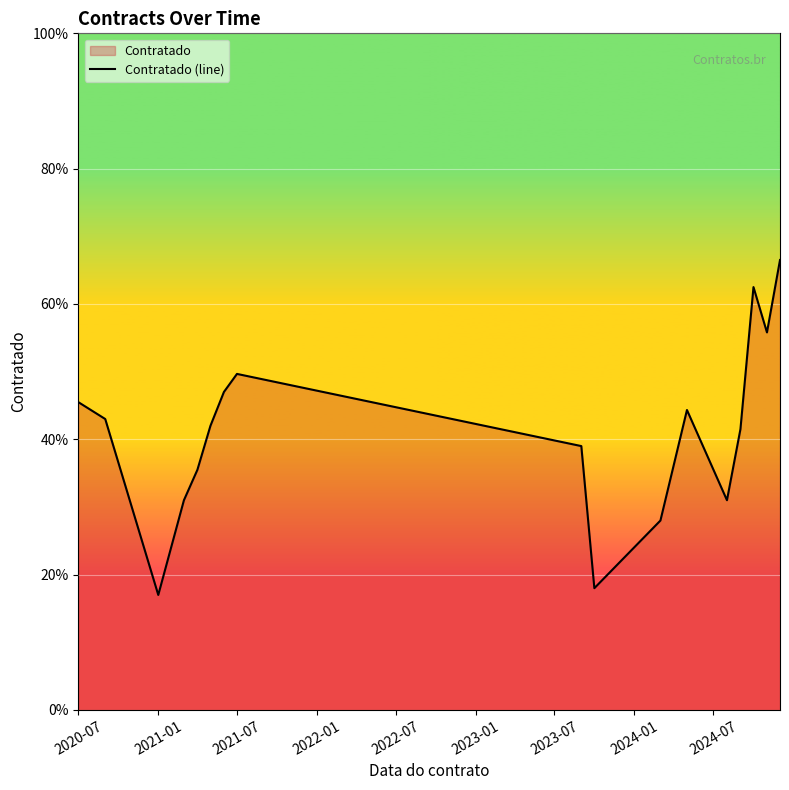

True or false: the data shows 17.8 at 2020-07.

False